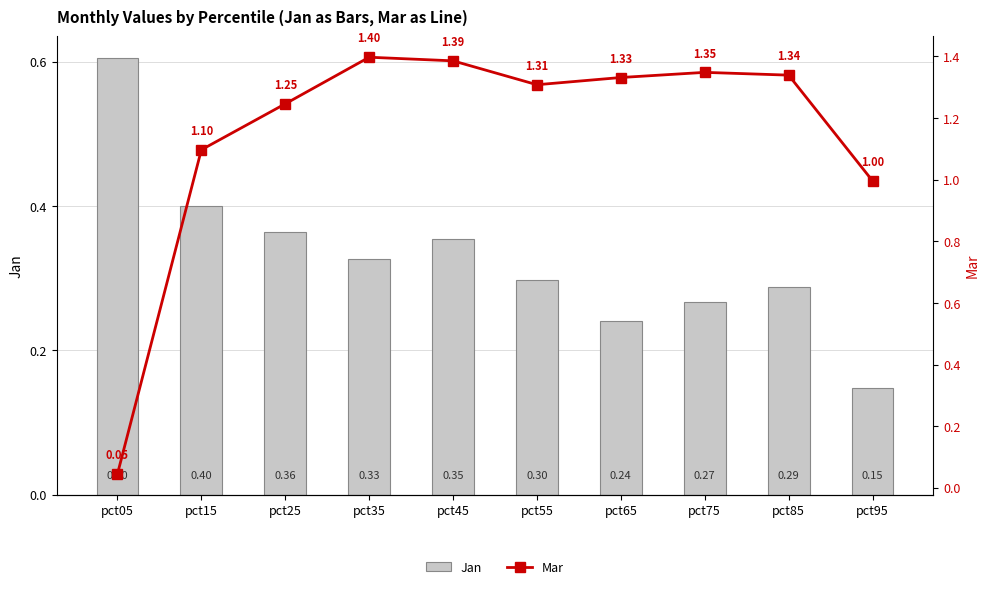

What value does the Jan series have at pct55?

0.3